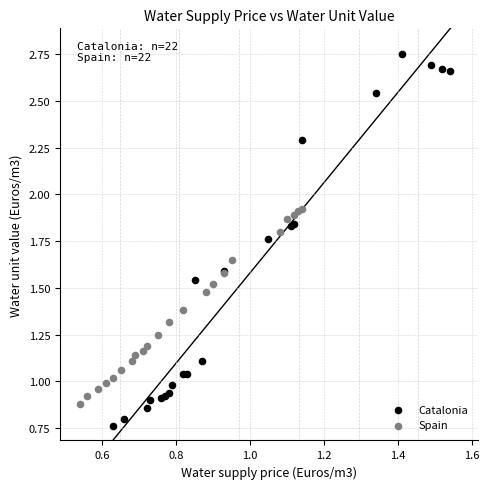

Which series contains the lowest Y value?

Catalonia